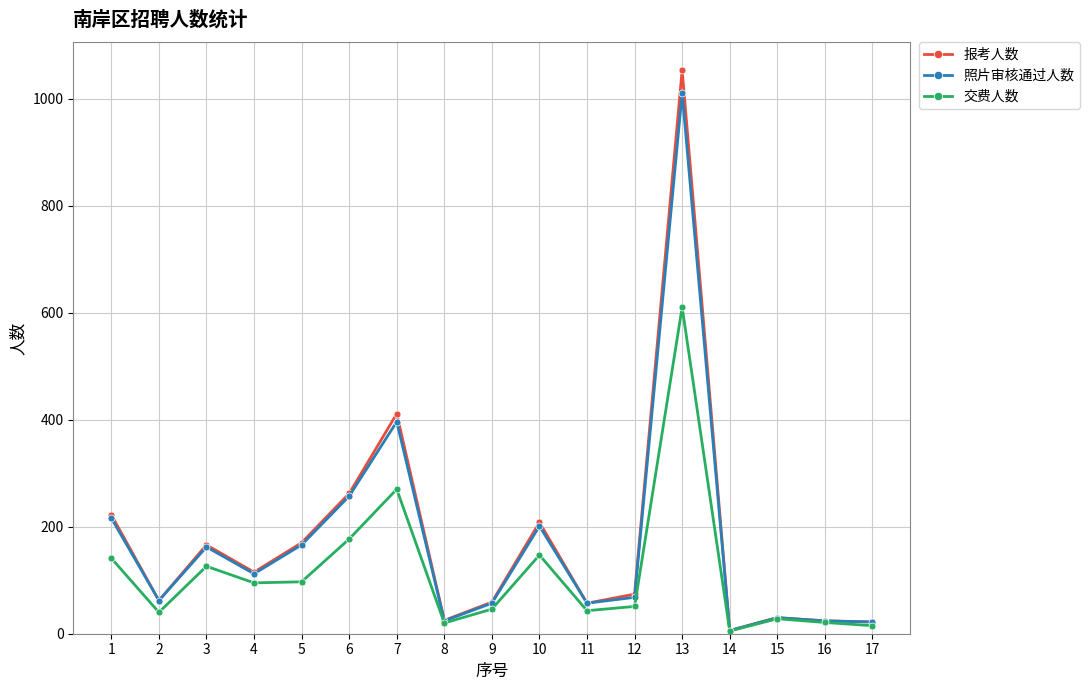

The value of 报考人数 at 12 is 118. True or false?

False